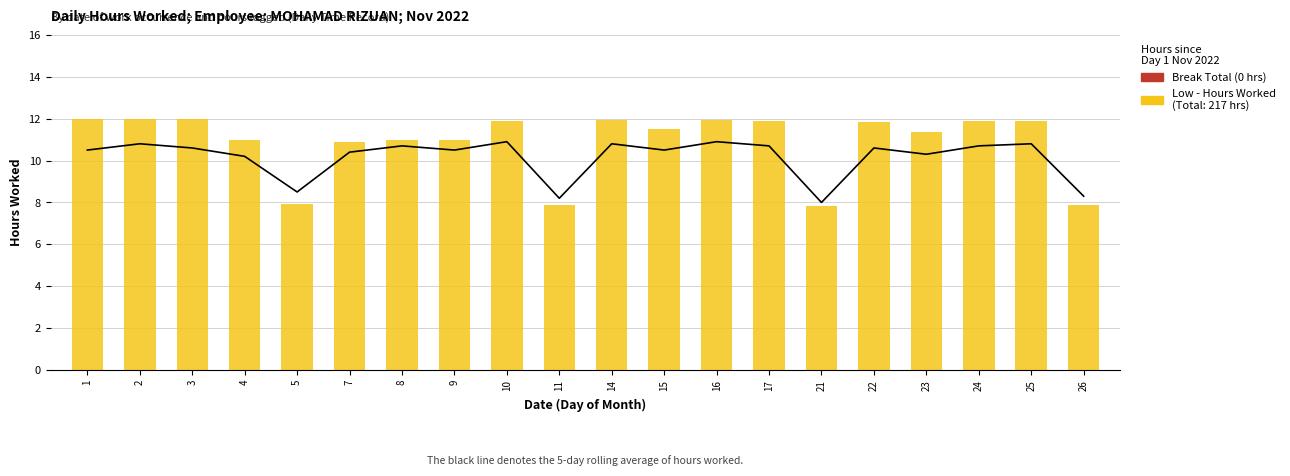

Rank the categories by value from highest to lowest.

1, 2, 3, 16, 14, 25, 10, 17, 24, 22, 15, 23, 8, 4, 9, 7, 5, 11, 26, 21